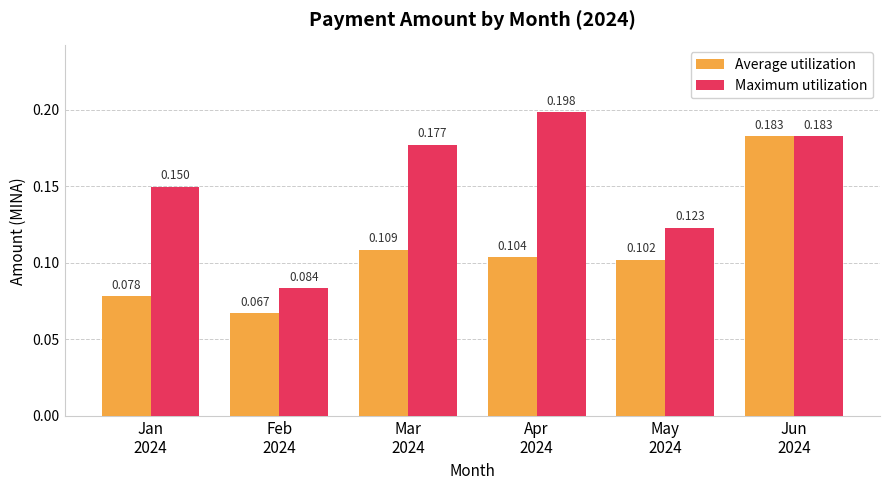

At which category is the sum across all series the highest?

Jun
2024